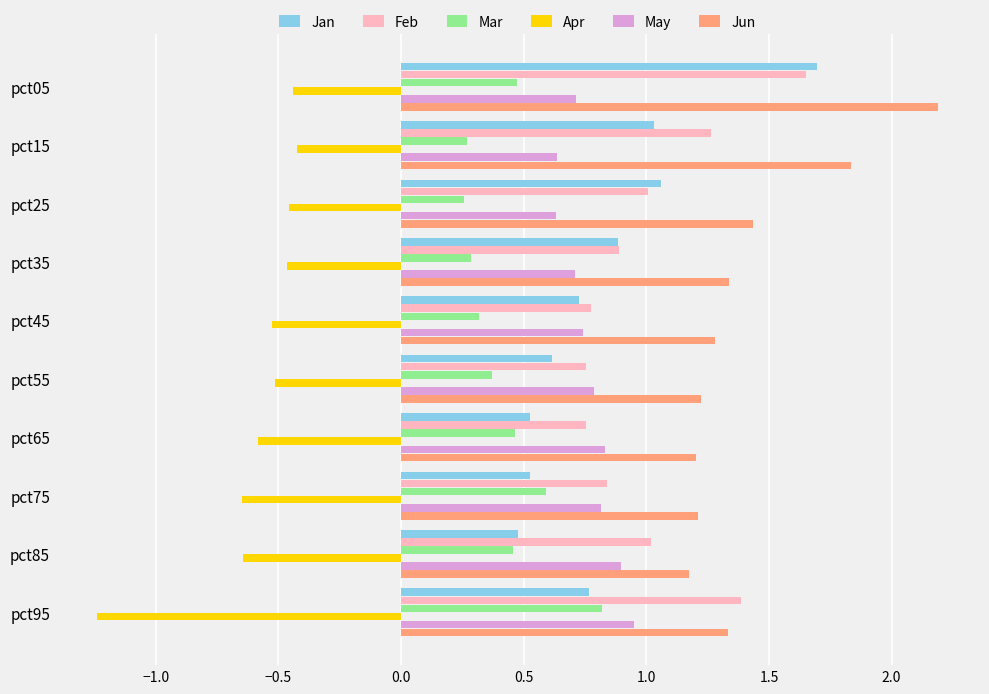

At how many categories does at least one series exceed 0?

10